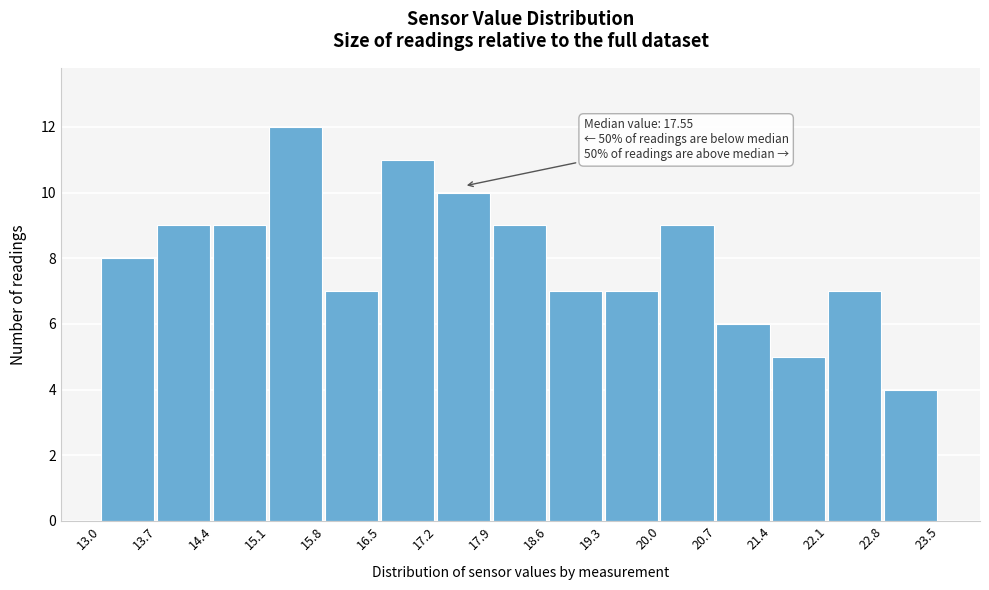

Over which range of the x-axis is the bar tallest?

15.1 to 15.8